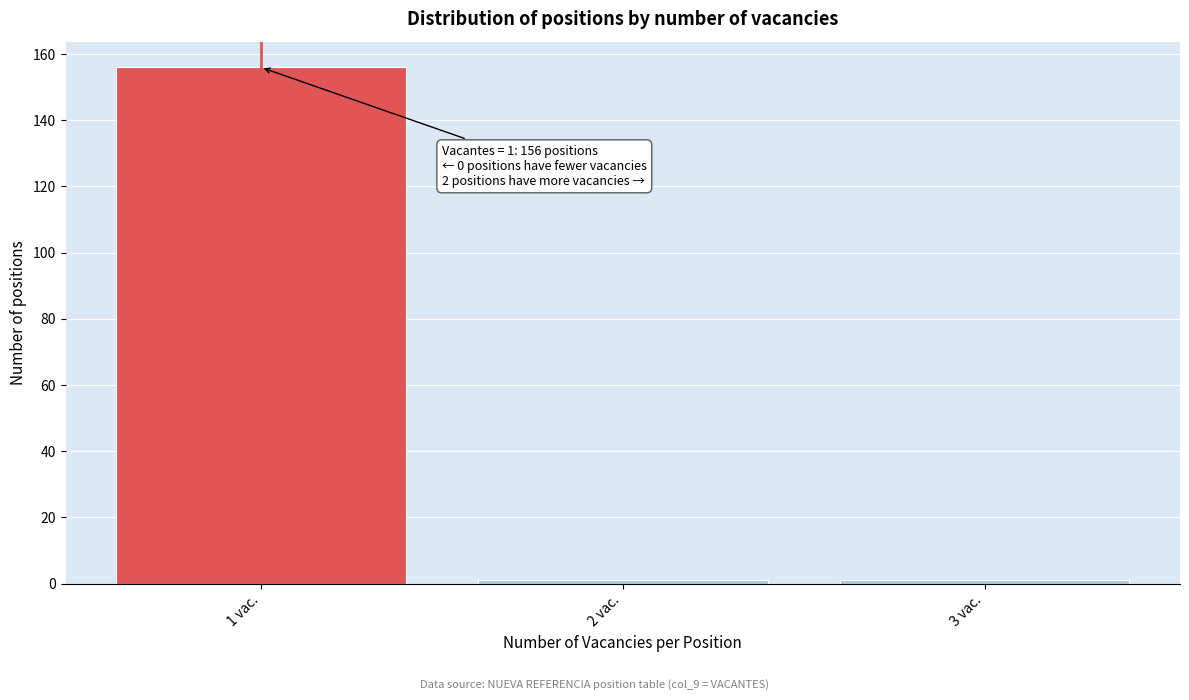

Reading left to right, what are all the values shown in this chart?

1 vac.=156	2 vac.=1	3 vac.=1